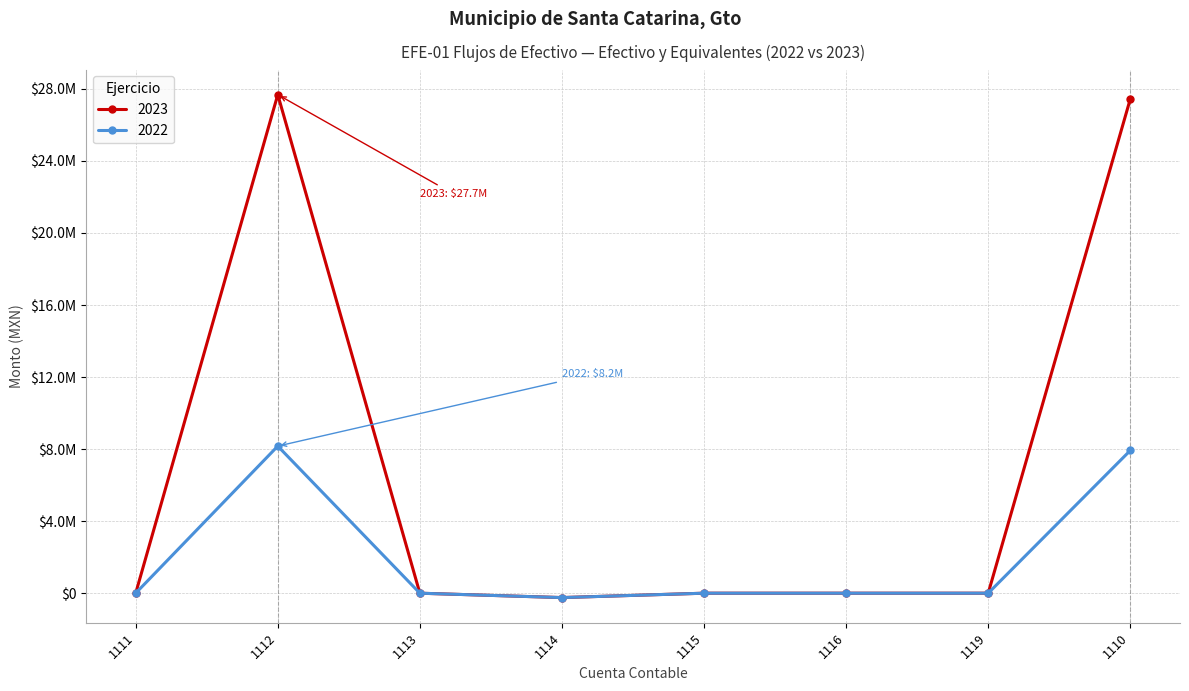

What are all the series names shown in the legend?

2023, 2022